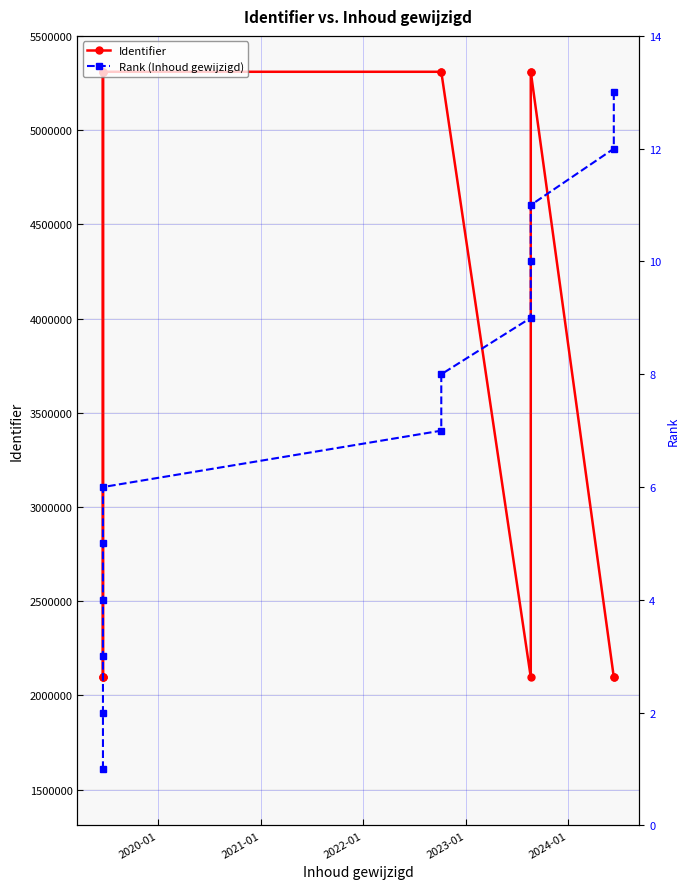

What are all the series names shown in the legend?

Identifier, Rank (Inhoud gewijzigd)